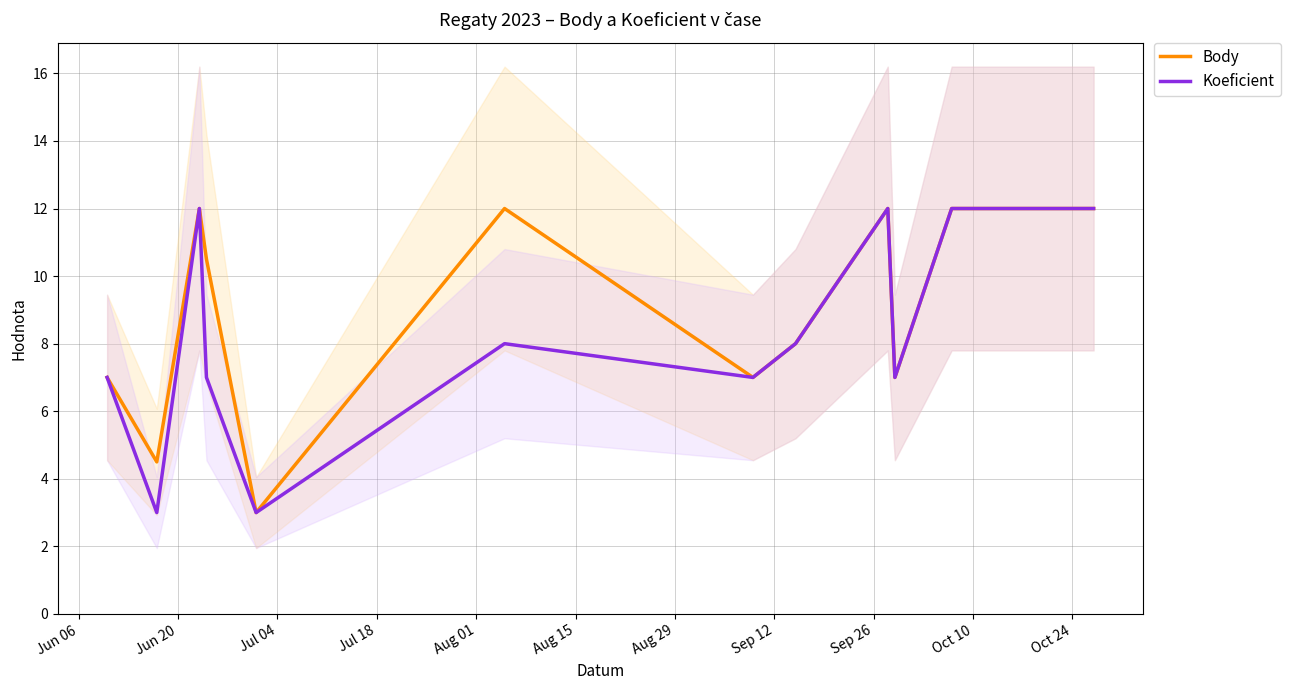

What is the minimum value for Koeficient?

3.0